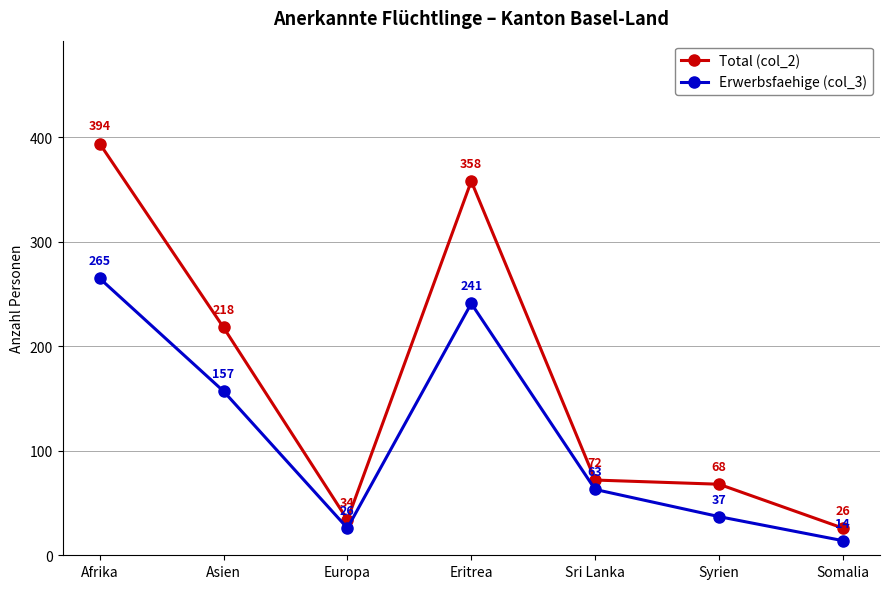

True or false: Total (col_2) and Erwerbsfaehige (col_3) cross at least once.

False